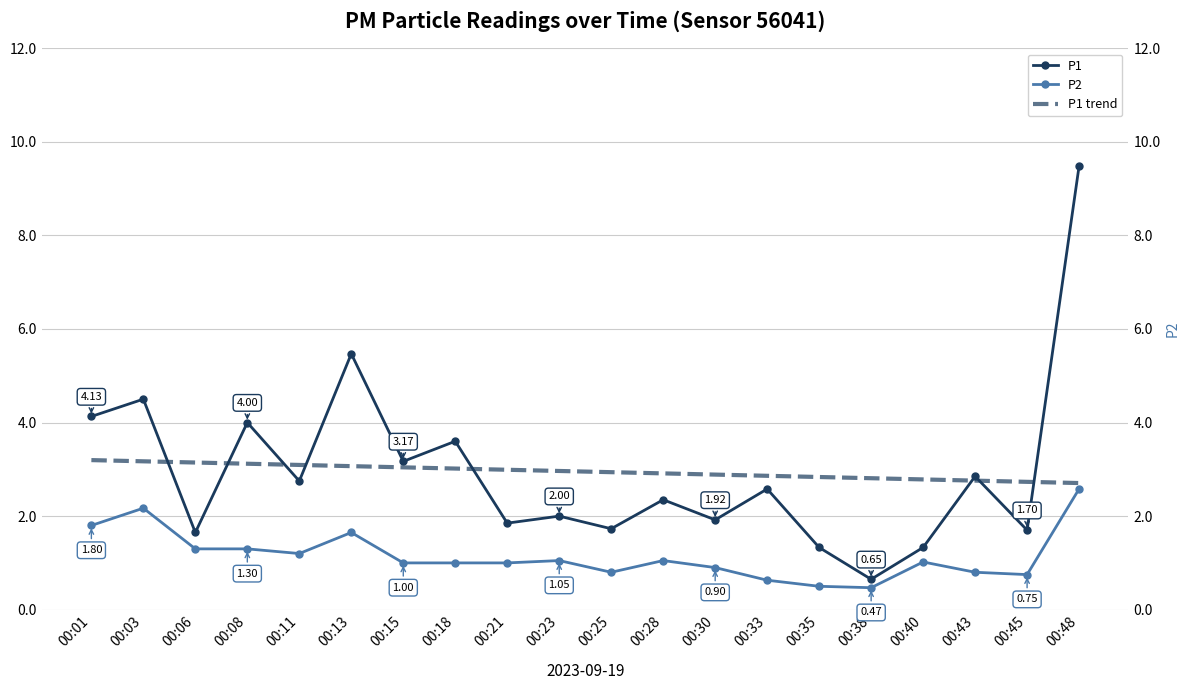

What is the average value of the P1 trend series?

3.0